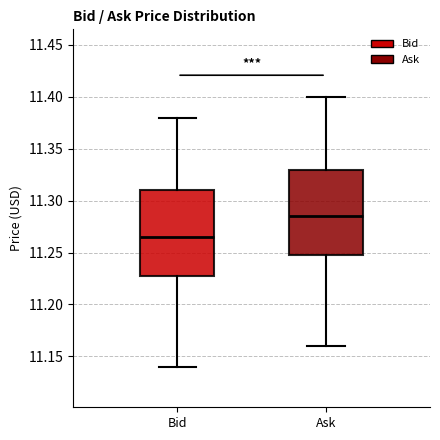

Which box's median line is the lowest?

Bid